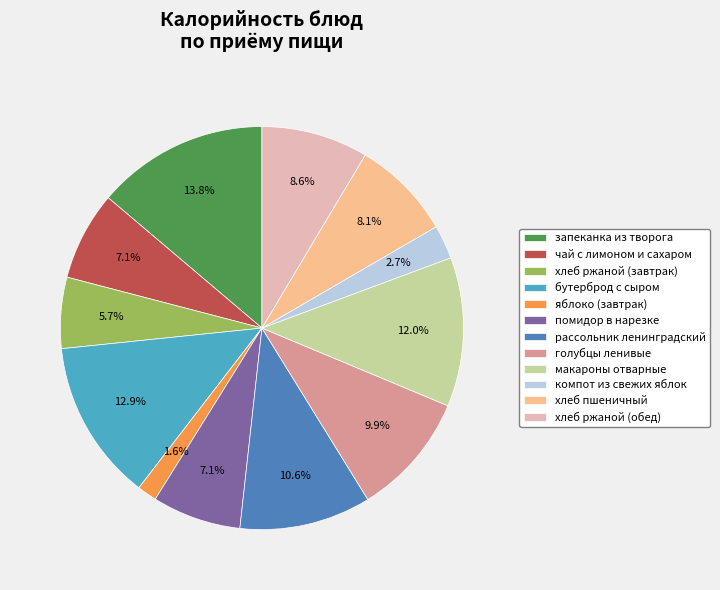

To the nearest percent, what portion does компот из свежих яблок represent?

3%